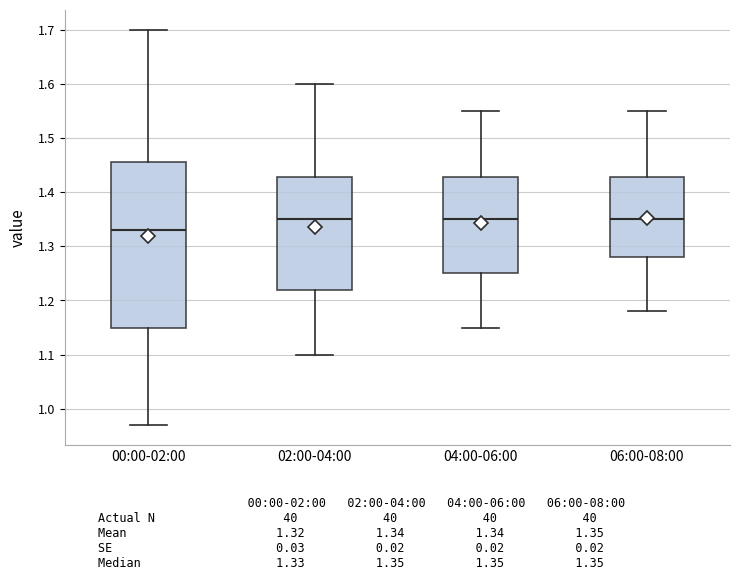

Which box's median line is the lowest?

00:00-02:00